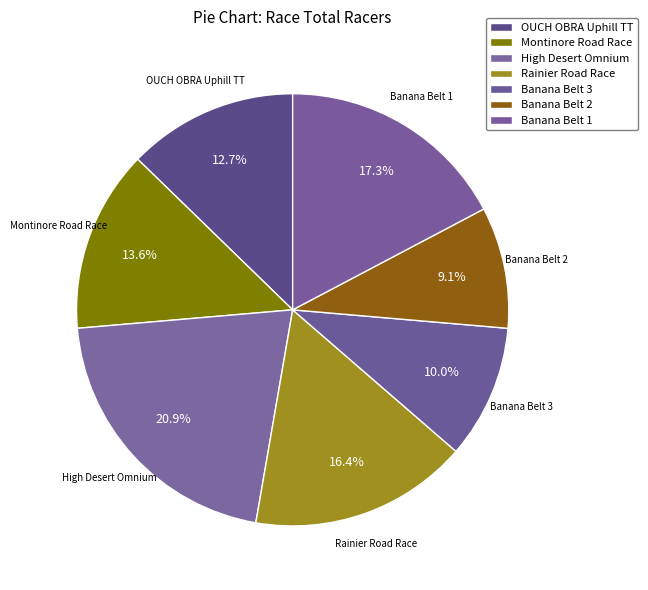

Count the number of slices in the pie.

7